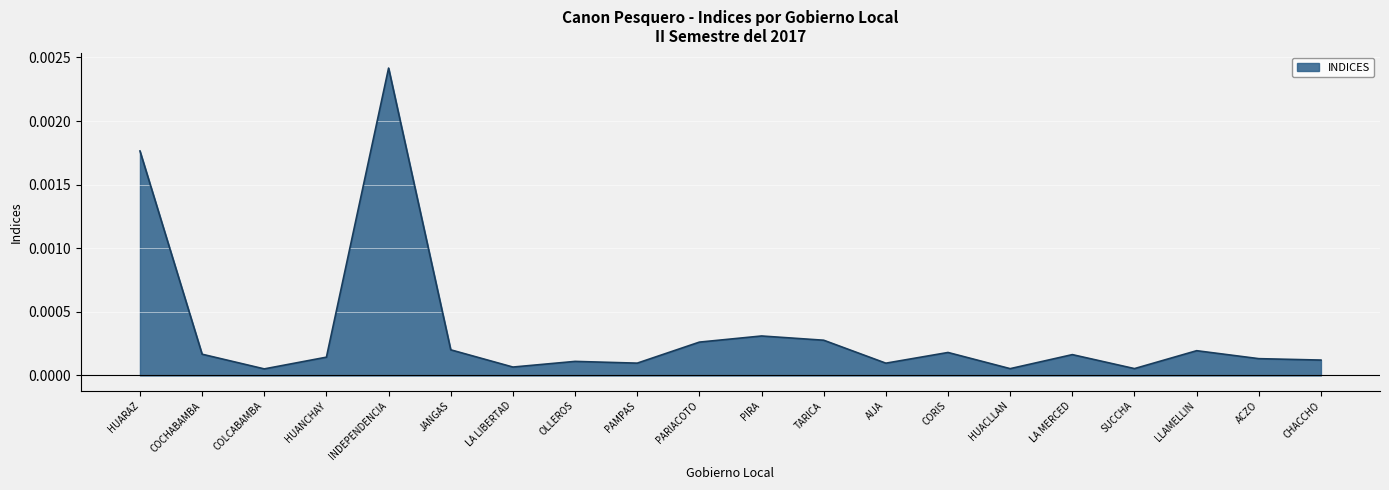

Does the chart display data point markers on the line(s)?

No